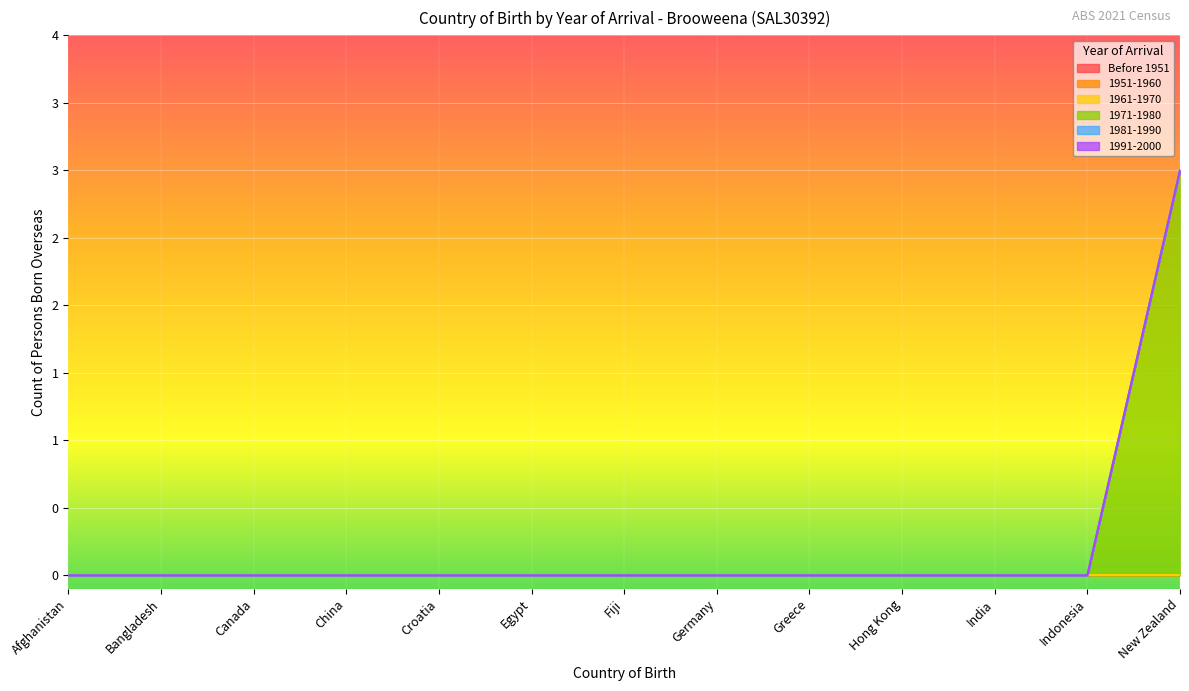

True or false: 1961-1970 has more than 2 interior local peaks.

False